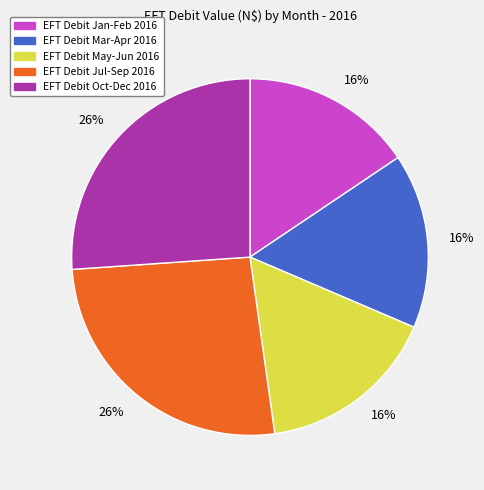

Is there any slice that represents more than half of the pie?

No